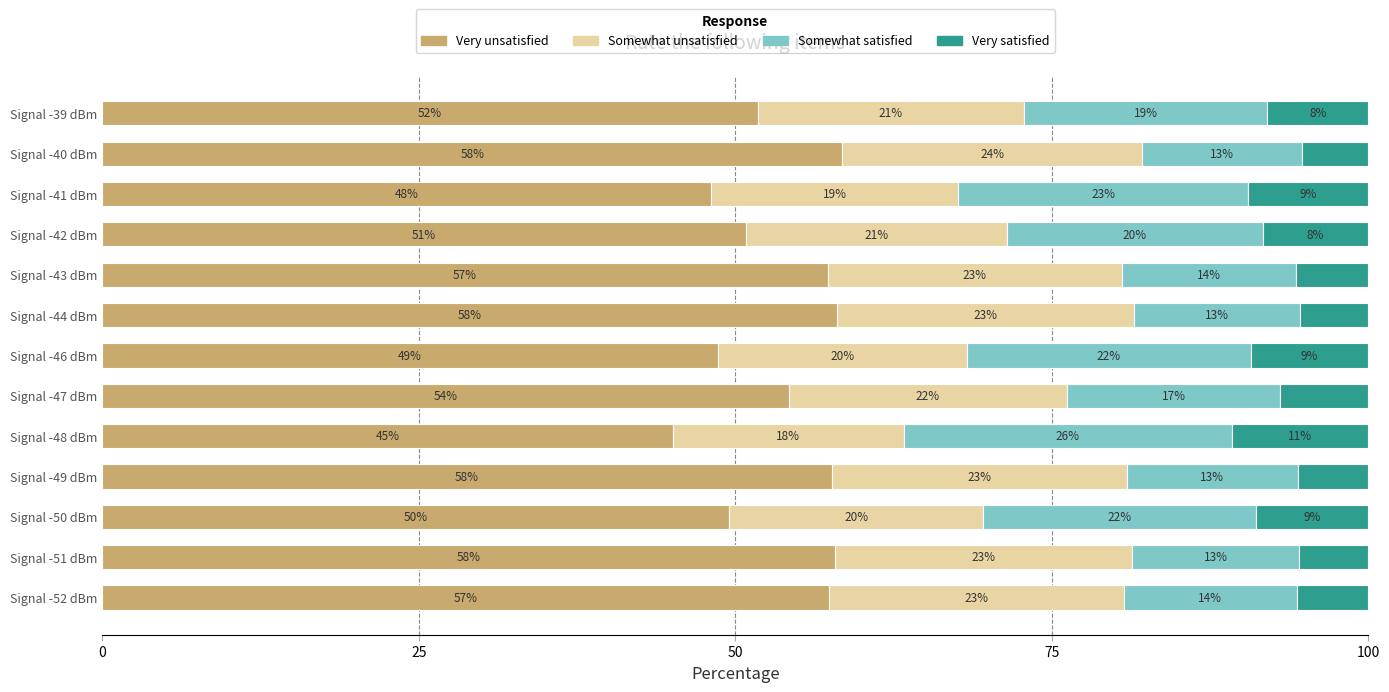

What is the approximate value of Very unsatisfied at Signal -44 dBm?

58.0